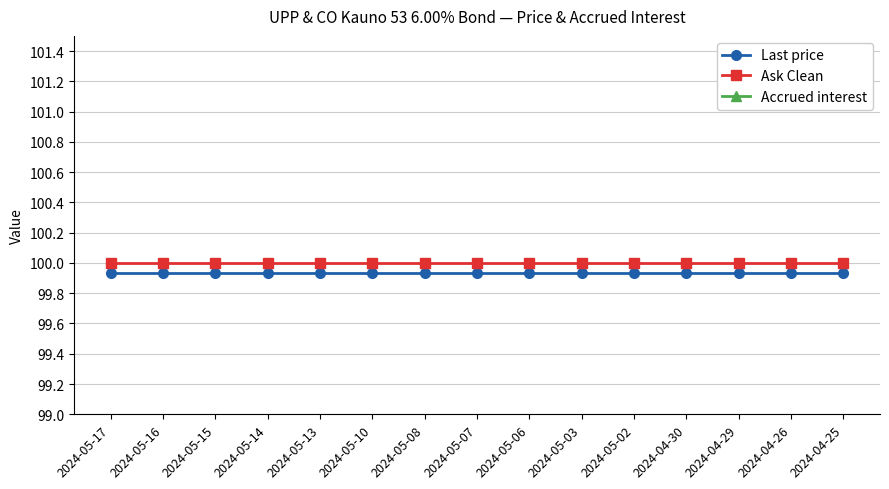

Reading right to left, what are all the values shown in this chart?

Last price: 2024-04-25=99.9	2024-04-26=99.9	2024-04-29=99.9	2024-04-30=99.9	2024-05-02=99.9	2024-05-03=99.9	2024-05-06=99.9	2024-05-07=99.9	2024-05-08=99.9	2024-05-10=99.9	2024-05-13=99.9	2024-05-14=99.9	2024-05-15=99.9	2024-05-16=99.9	2024-05-17=99.9
Ask Clean: 2024-04-25=100.0	2024-04-26=100.0	2024-04-29=100.0	2024-04-30=100.0	2024-05-02=100.0	2024-05-03=100.0	2024-05-06=100.0	2024-05-07=100.0	2024-05-08=100.0	2024-05-10=100.0	2024-05-13=100.0	2024-05-14=100.0	2024-05-15=100.0	2024-05-16=100.0	2024-05-17=100.0
Accrued interest: 2024-04-25=0.2	2024-04-26=0.2	2024-04-29=0.2	2024-04-30=0.3	2024-05-02=0.3	2024-05-03=0.3	2024-05-06=0.3	2024-05-07=0.4	2024-05-08=0.4	2024-05-10=0.5	2024-05-13=0.5	2024-05-14=0.5	2024-05-15=0.5	2024-05-16=0.6	2024-05-17=0.6